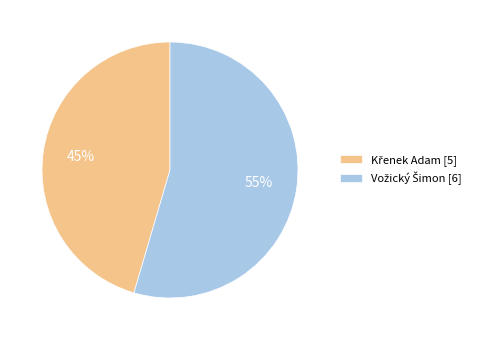

Does any single category account for the majority?

Yes